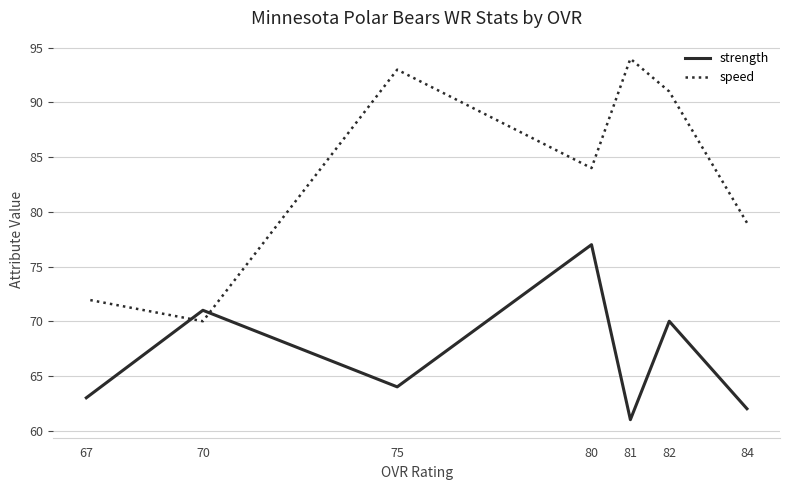

What is the lowest value of the strength series?

61